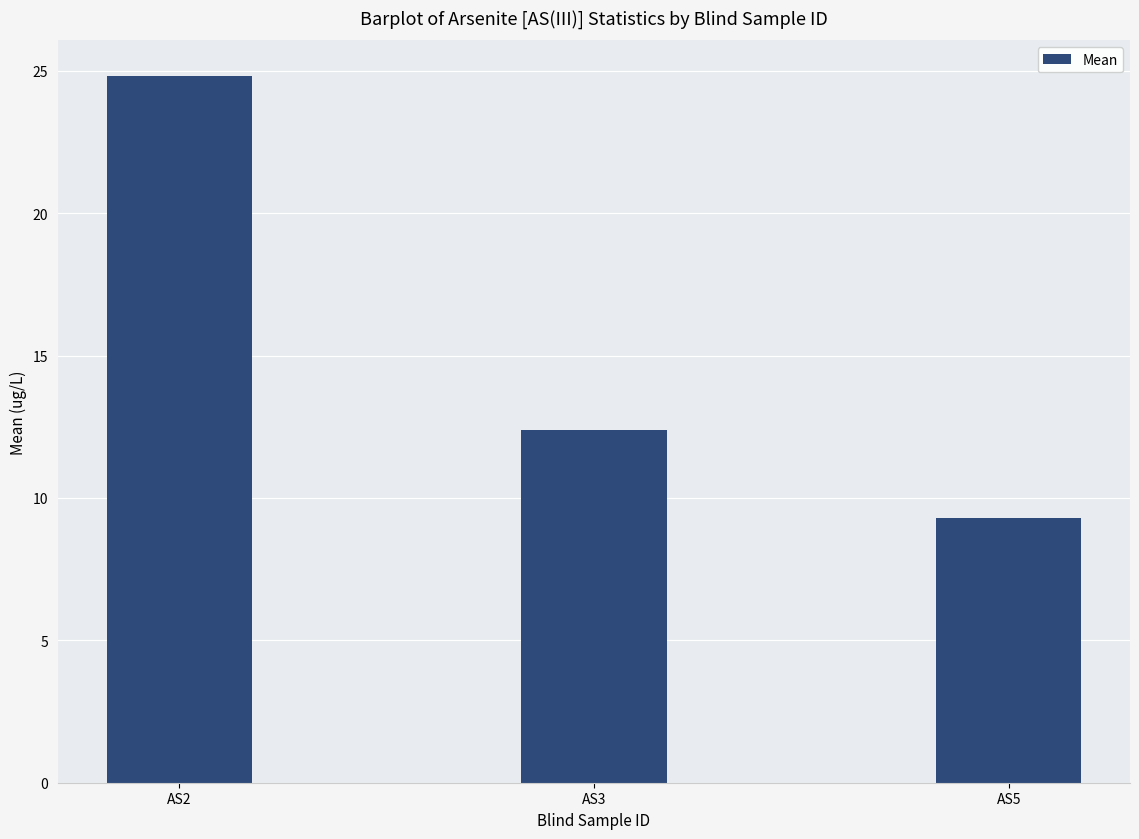

List the labels in order of value, largest first.

AS2, AS3, AS5